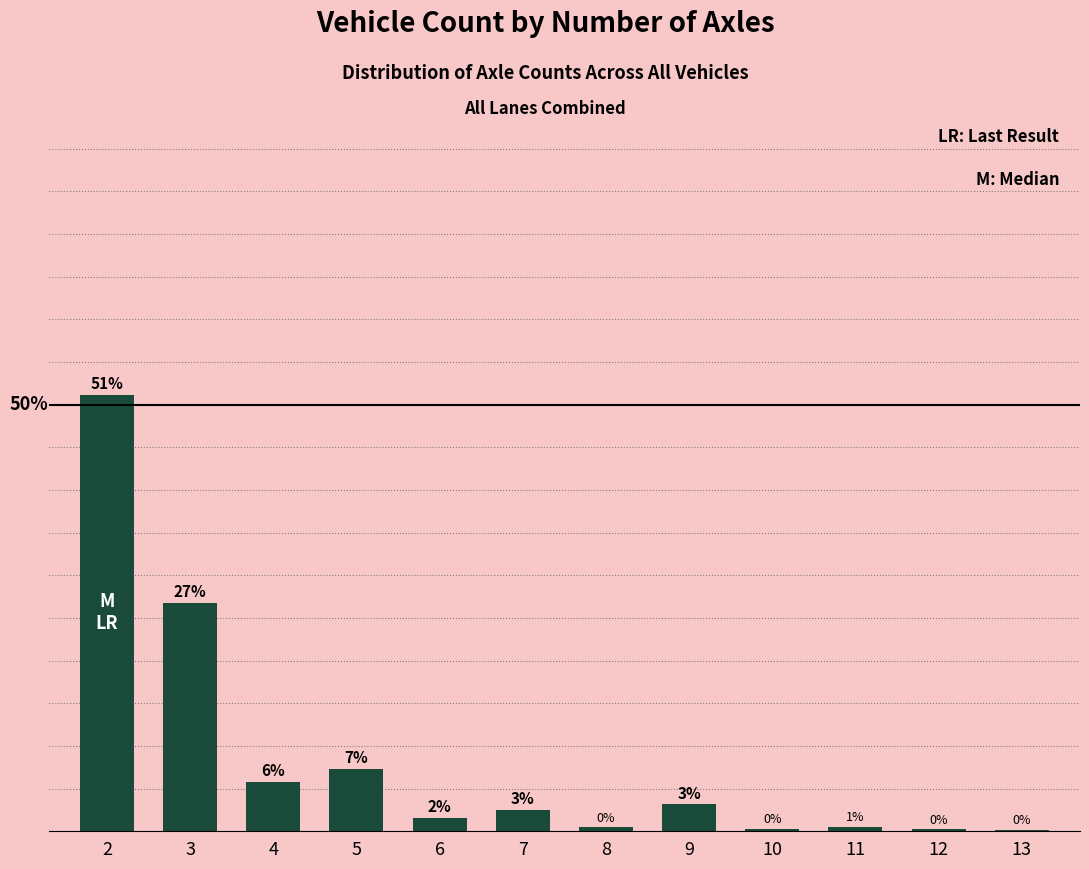

What is the average value?

0.1